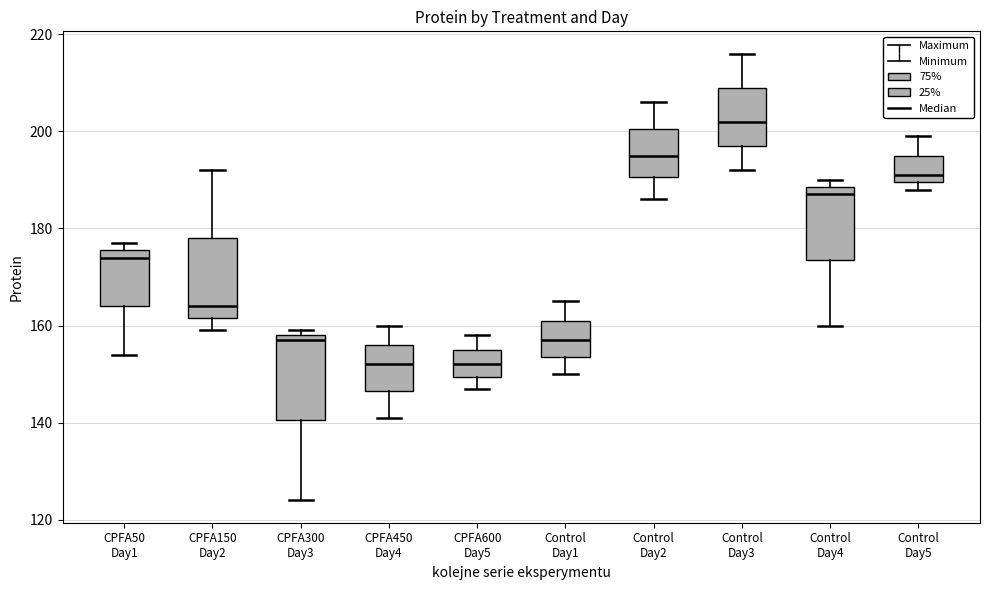

Which box's median line is the highest?

Control Day3